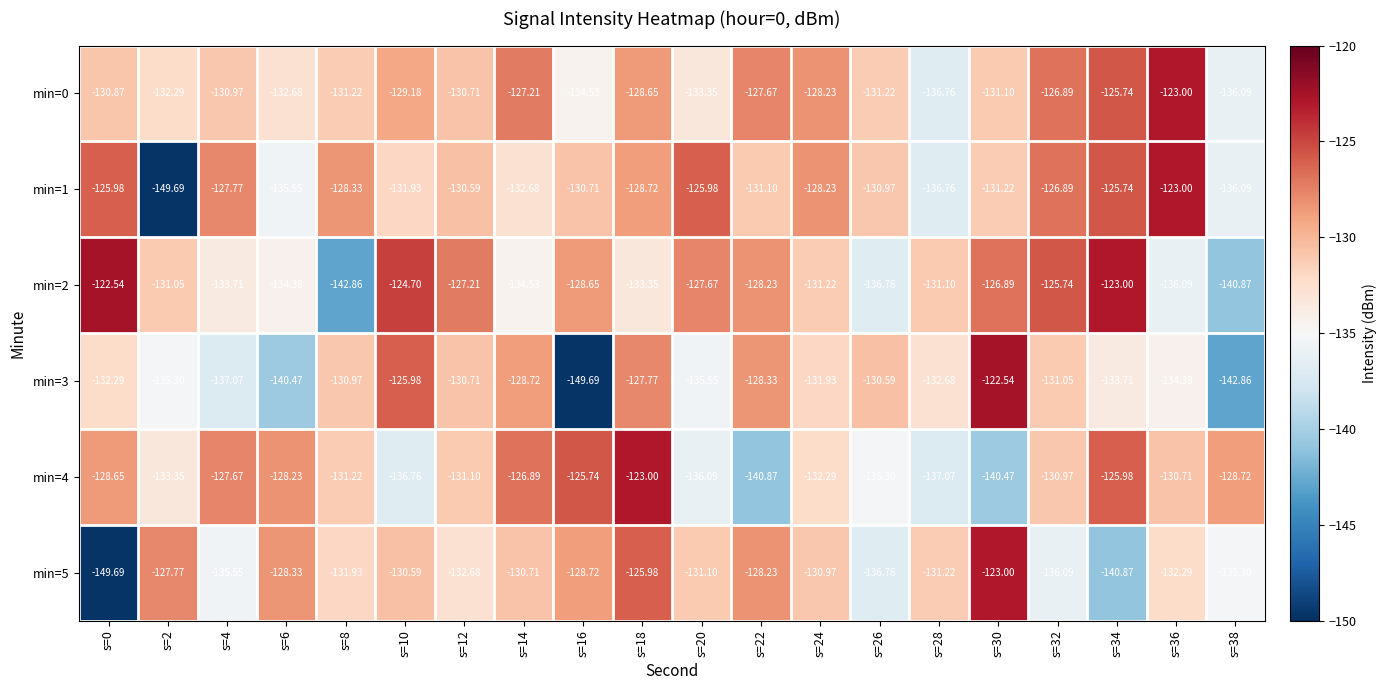

Which series has the widest spread of values?

min=3